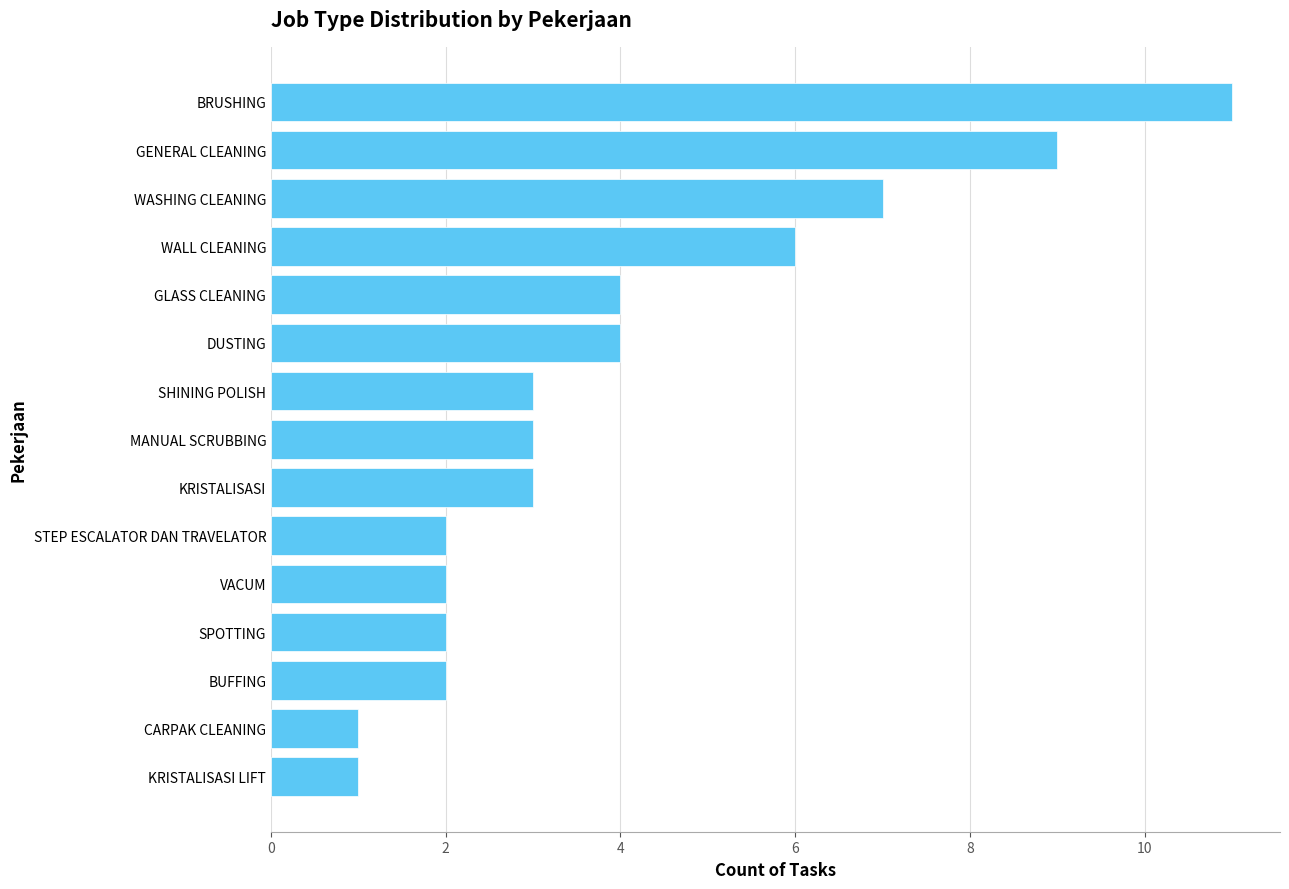

True or false: the data shows 6 at GLASS CLEANING.

False